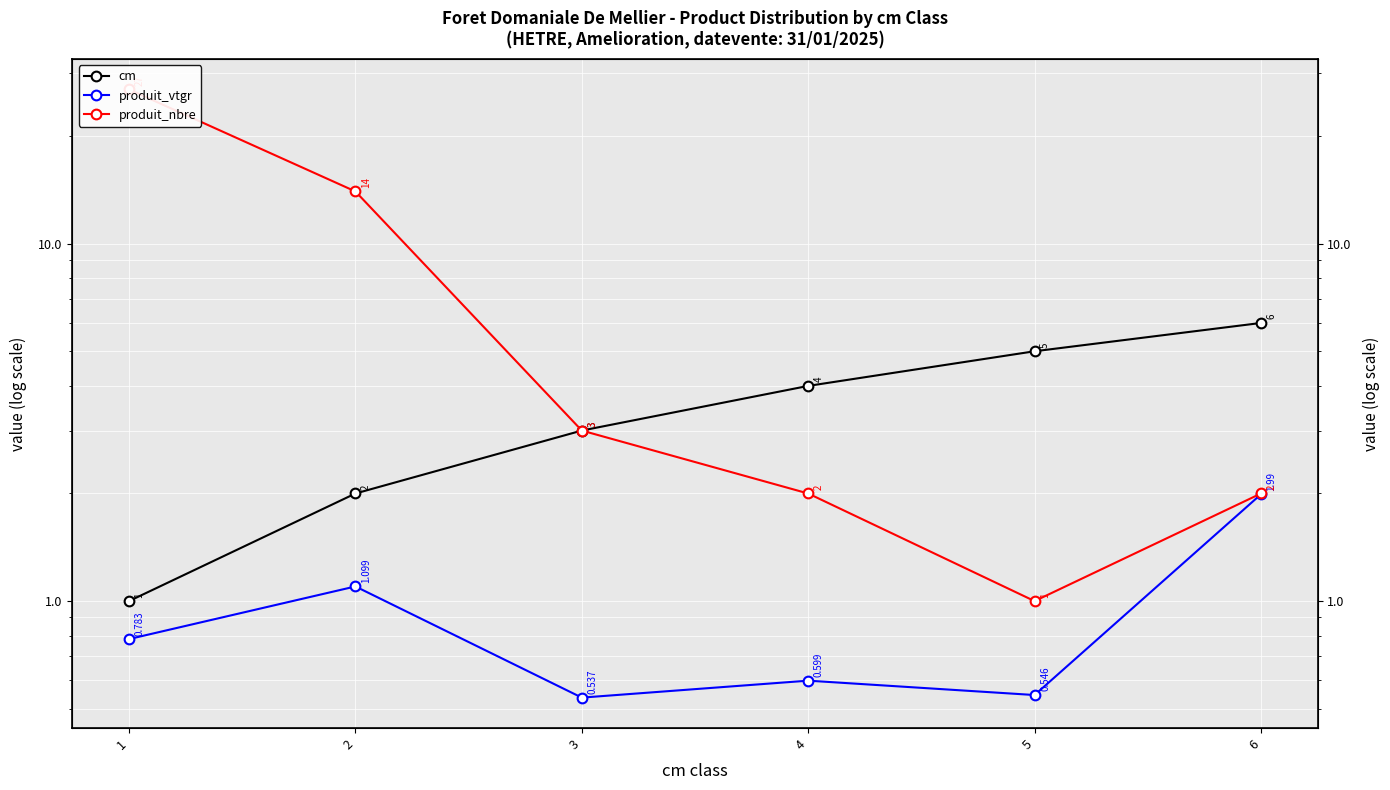

Reading right to left, what are all the values shown in this chart?

cm: 6.0	5.0	4.0	3.0	2.0	1.0
produit_vtgr: 2.0	0.5	0.6	0.5	1.1	0.8
produit_nbre: 2.0	1.0	2.0	3.0	14.0	27.0